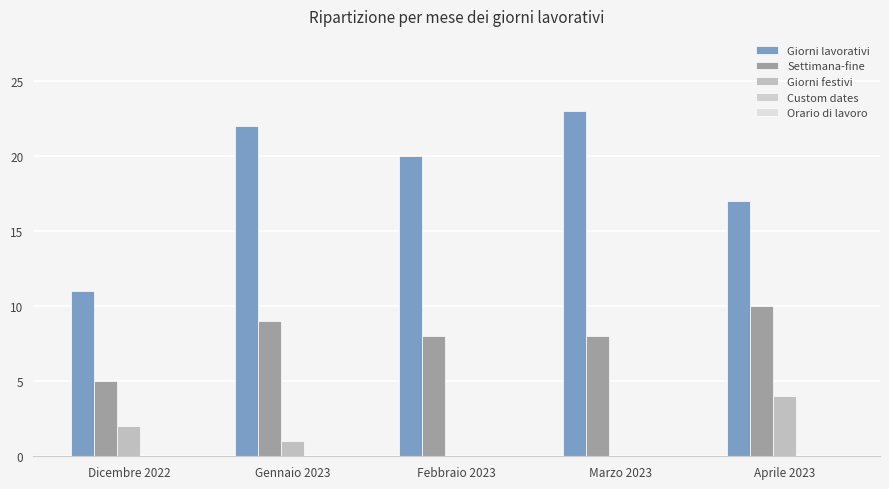

Count the number of data series in this chart.

3